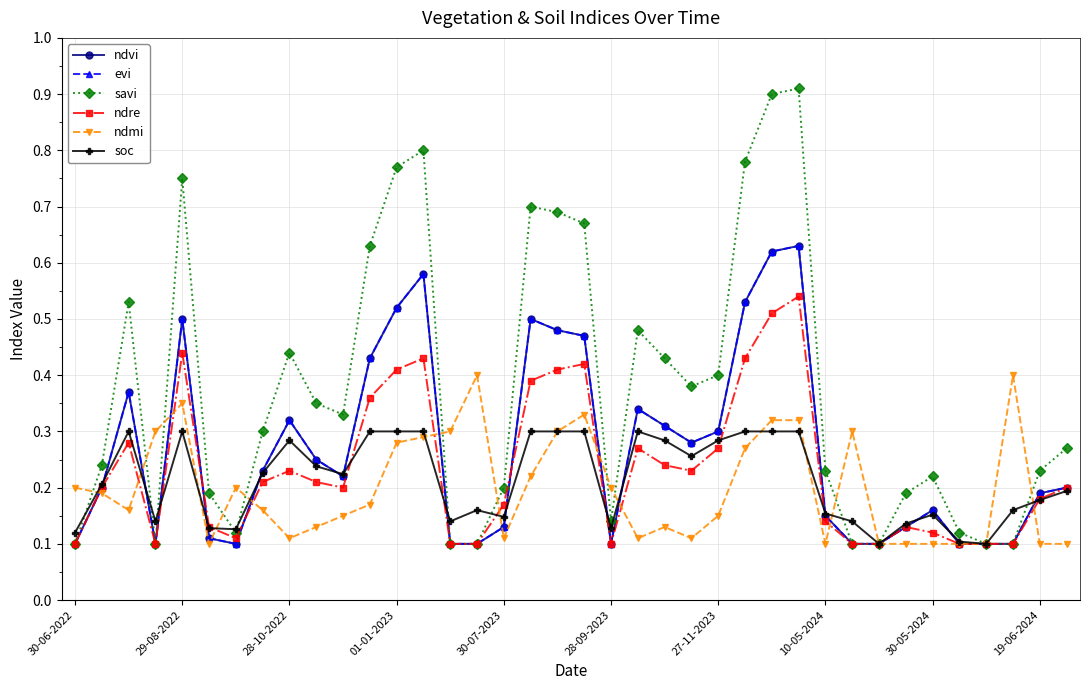

Does the chart have visible grid lines?

Yes